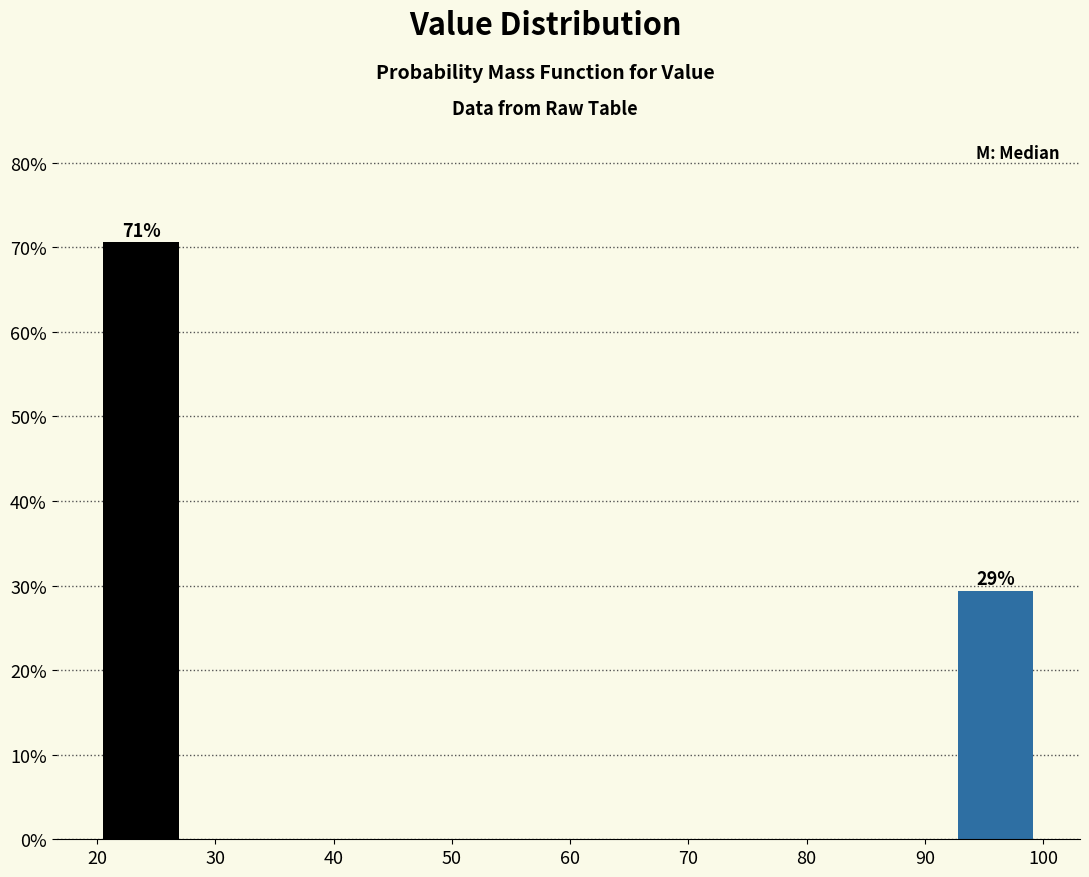

Over which range of the x-axis is the bar tallest?

20 to 28